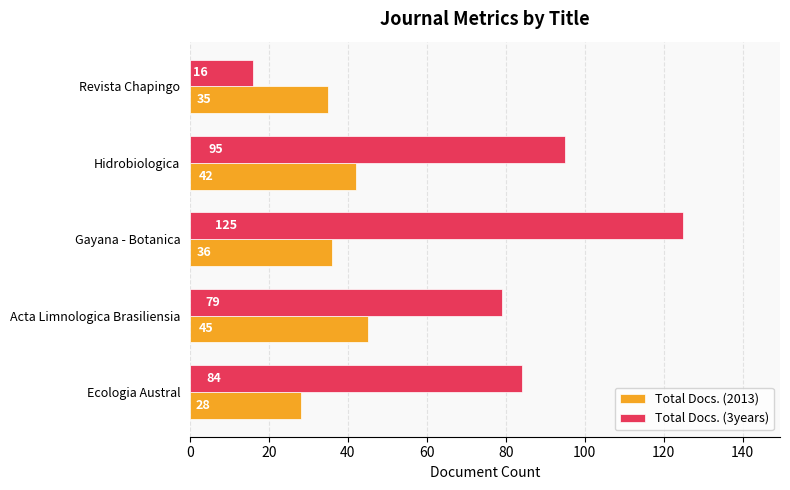

At which category is the sum across all series the highest?

Gayana - Botanica